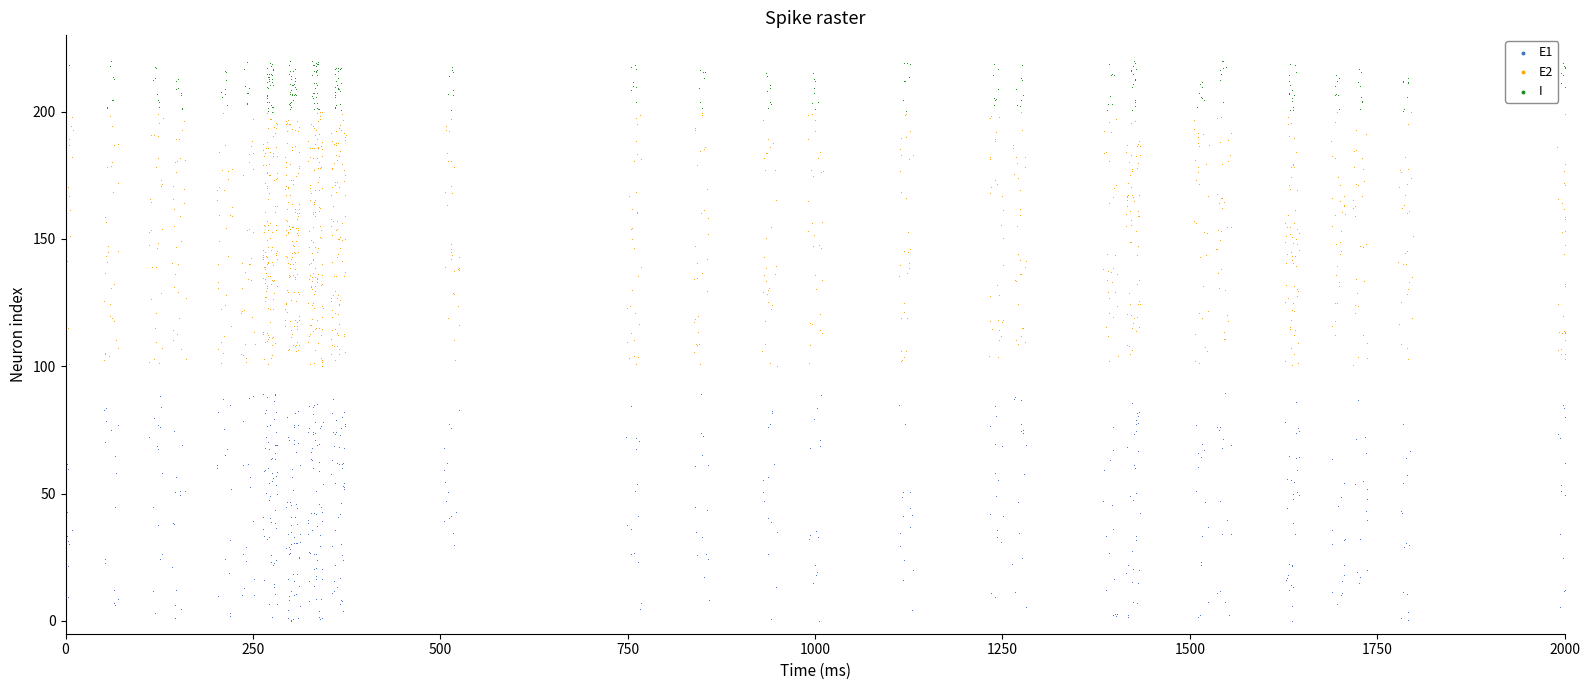

Which series has the widest spread of Y values?

E2